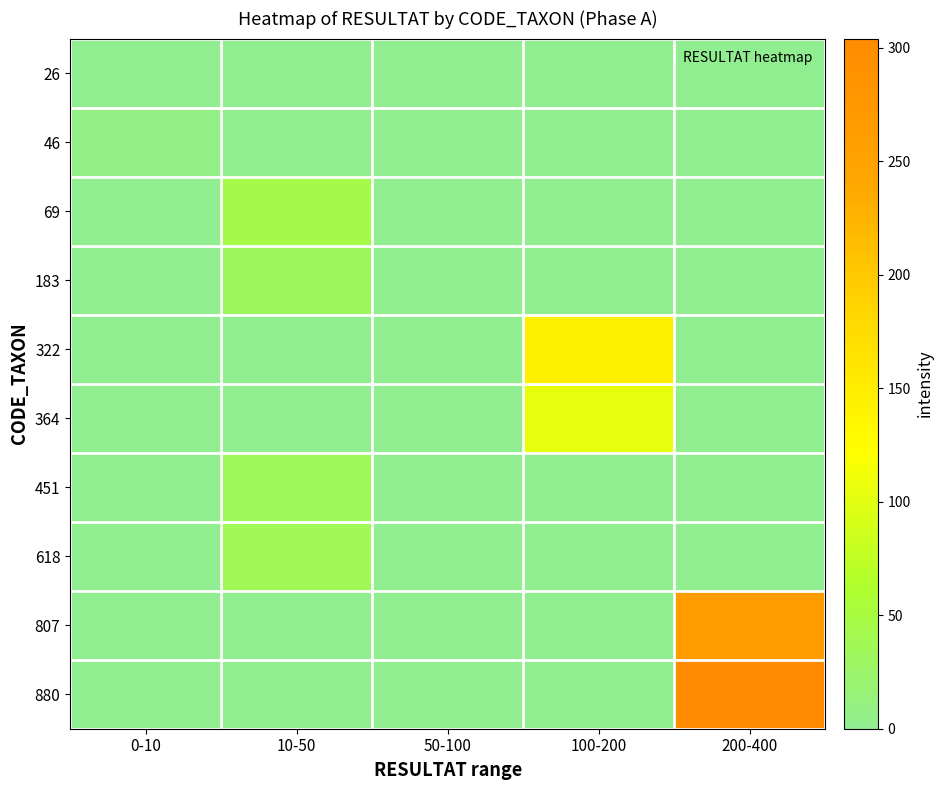

Between 10-50 and 100-200, which series saw the biggest shift?

322